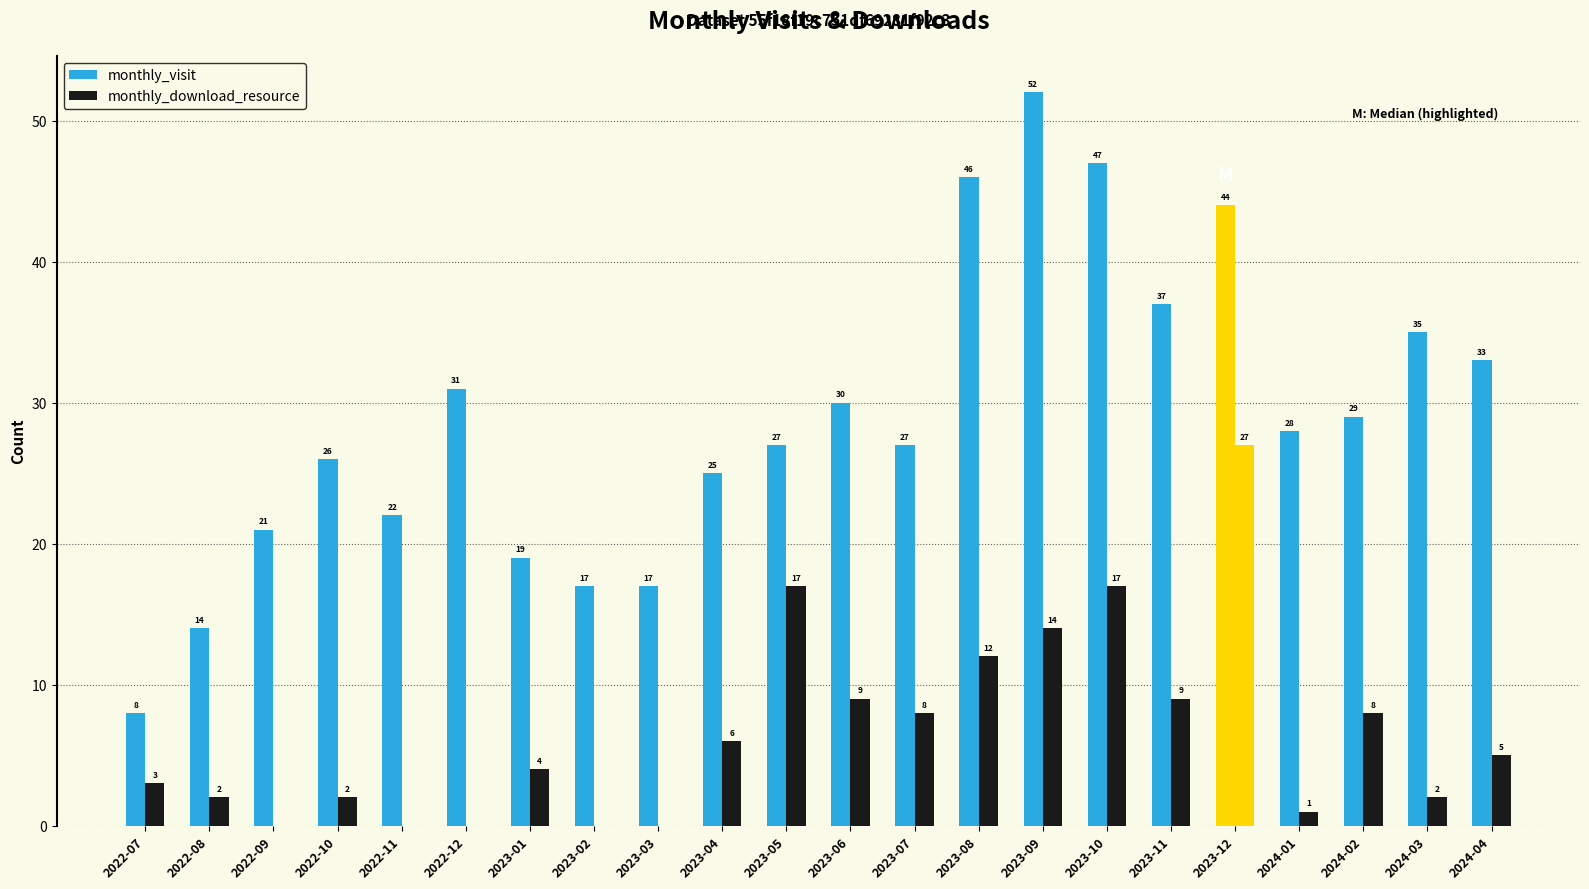

The value of monthly_download_resource at 2022-12 is 0. True or false?

True